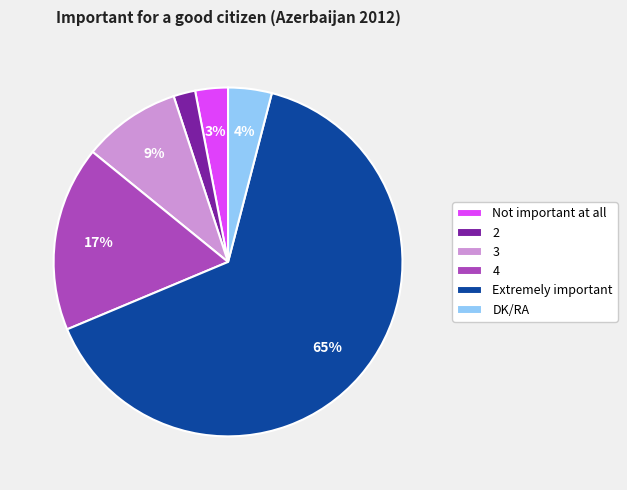

Does 2 represent more than half of the total?

No